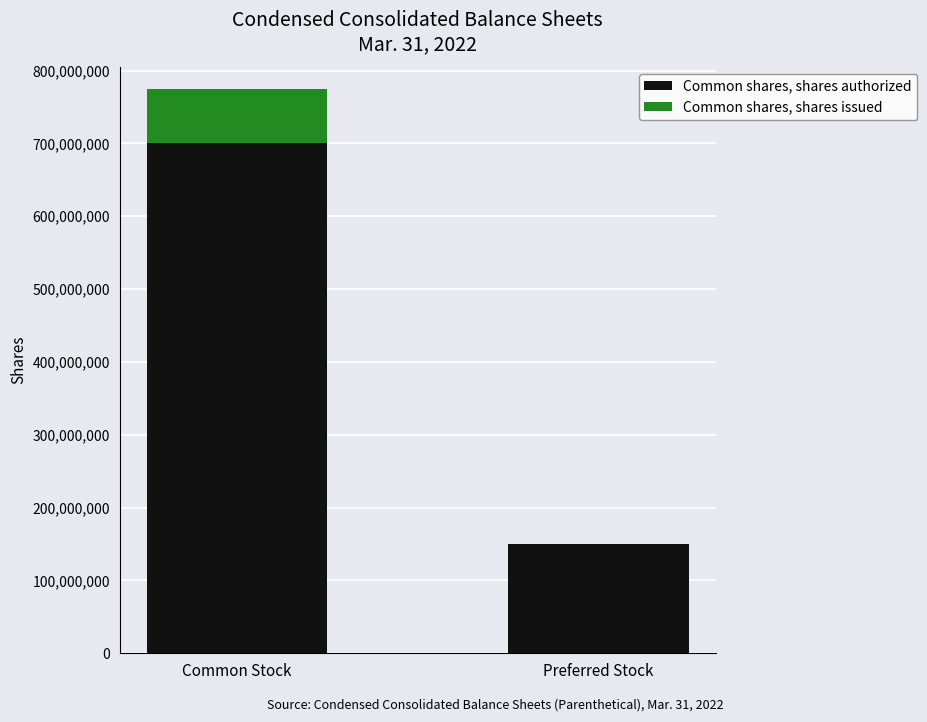

The Common shares, shares authorized series shows 916071816 at Common Stock. True or false?

False